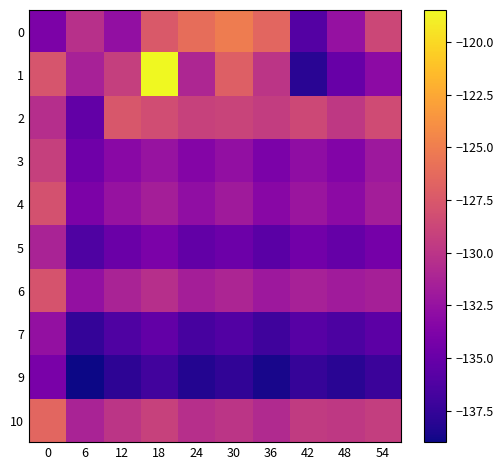

What is the total value across all series at 36?

-1327.4